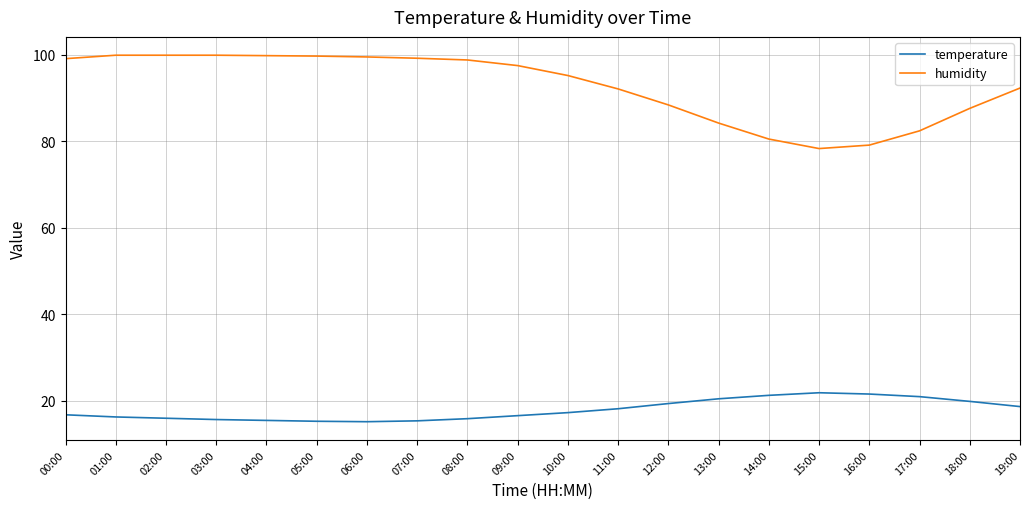

How many lines are shown in the chart?

2